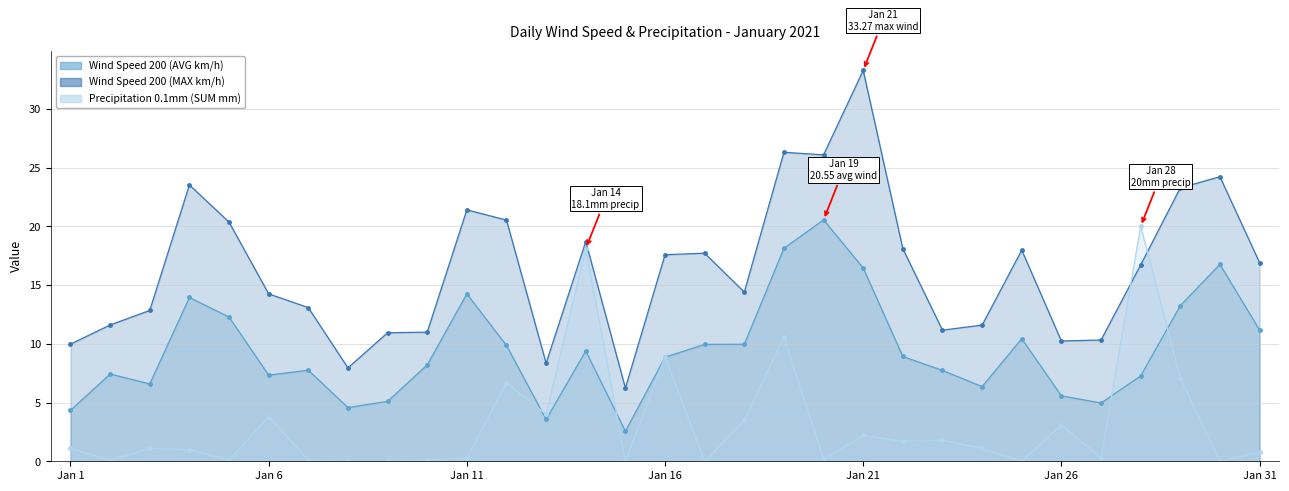

Is the value of Wind Speed 200 (MAX km/h) at Jan 14 greater than the value of Precipitation 0.1mm (SUM mm) at Jan 16?

Yes